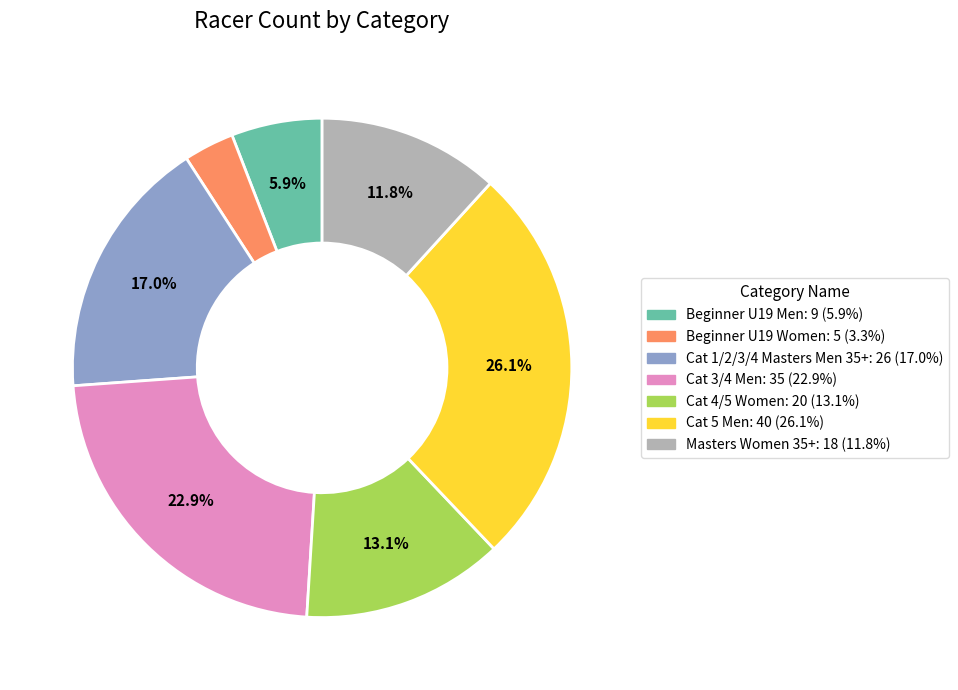

Which slice is the smallest?

Beginner U19 Women